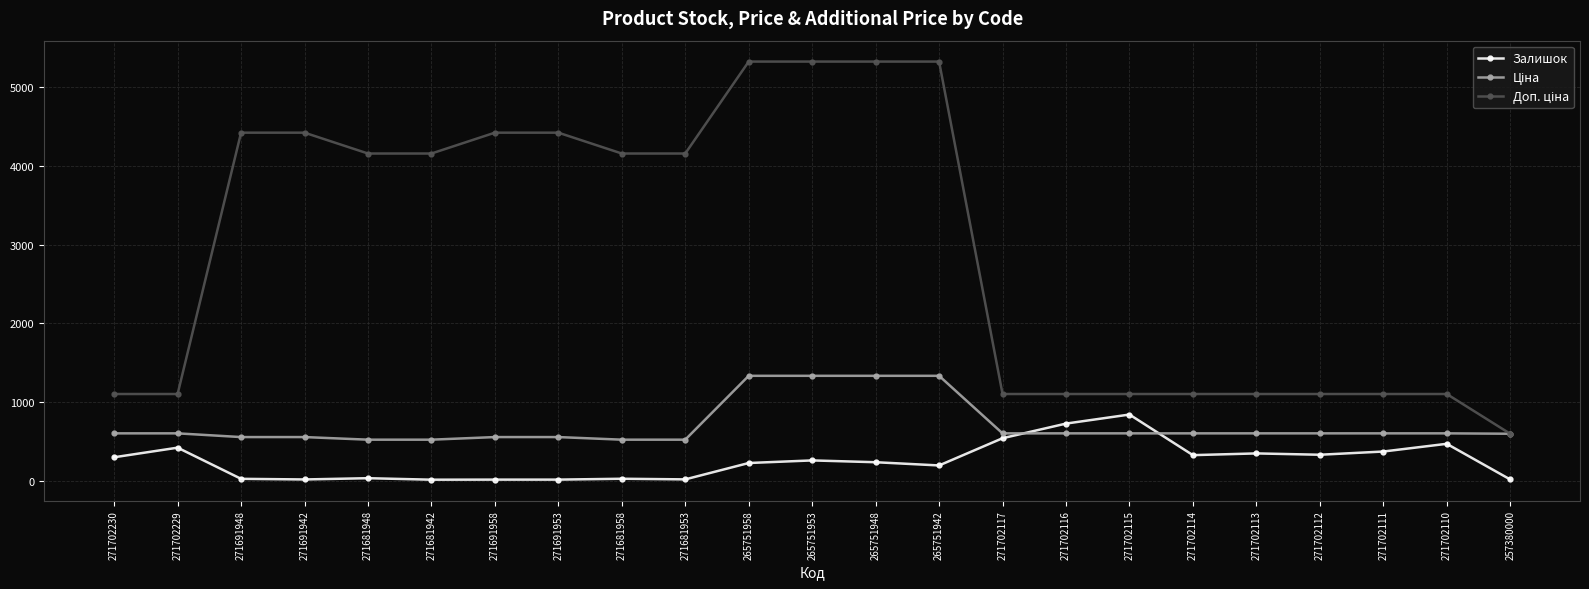

How many lines are shown in the chart?

3